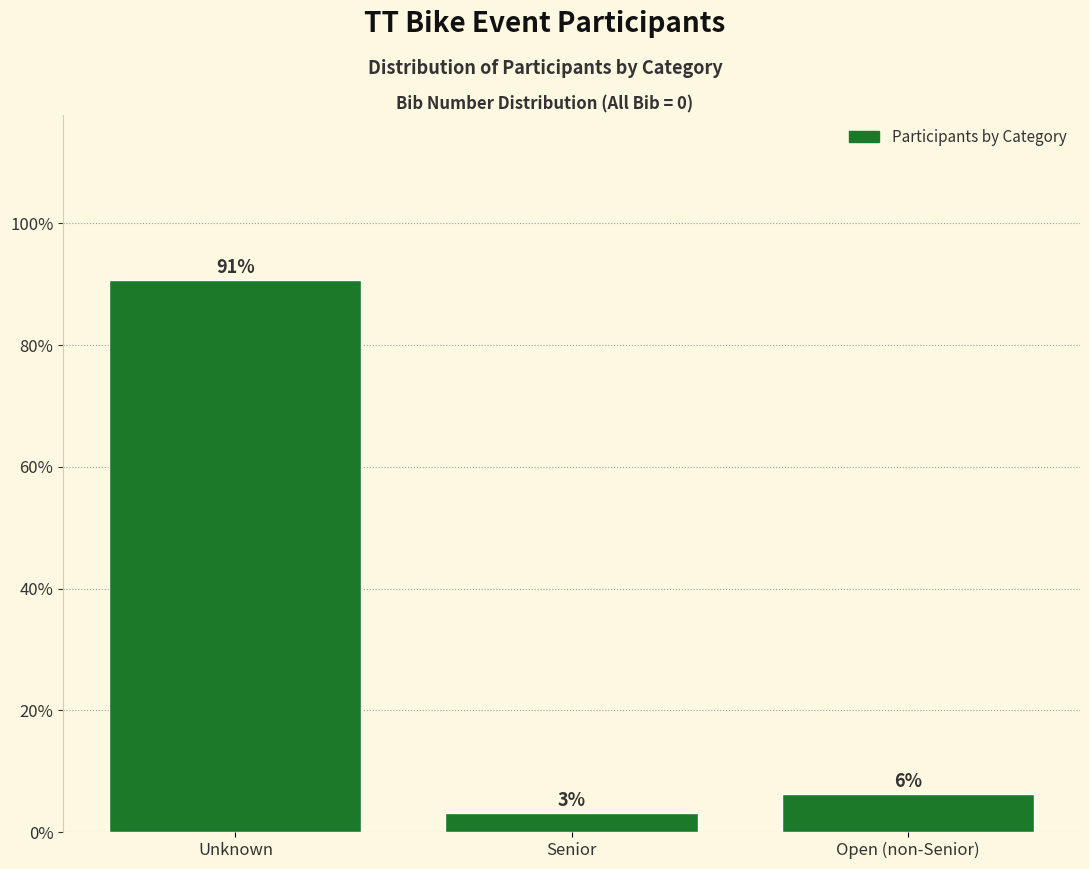

How many bars are there in total?

3